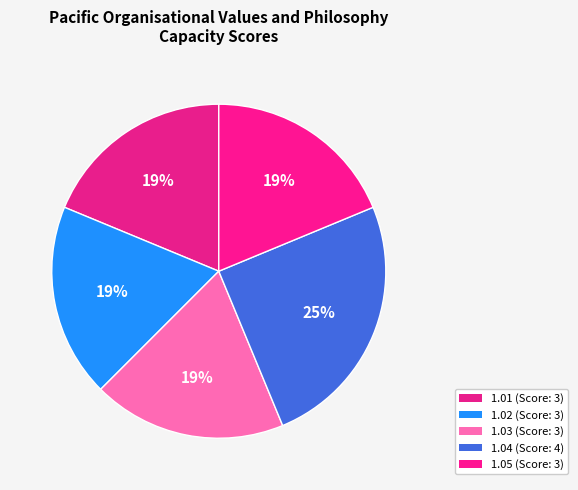

What percentage is NOT represented by 1.03?

81.2%